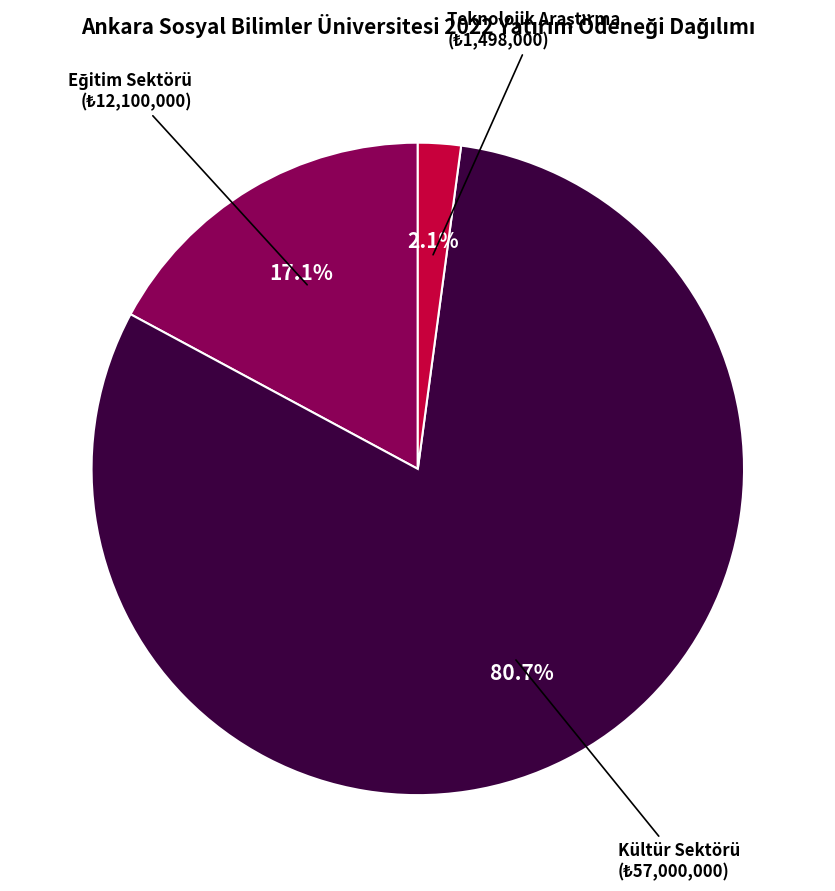

How many slices are in this pie chart?

3